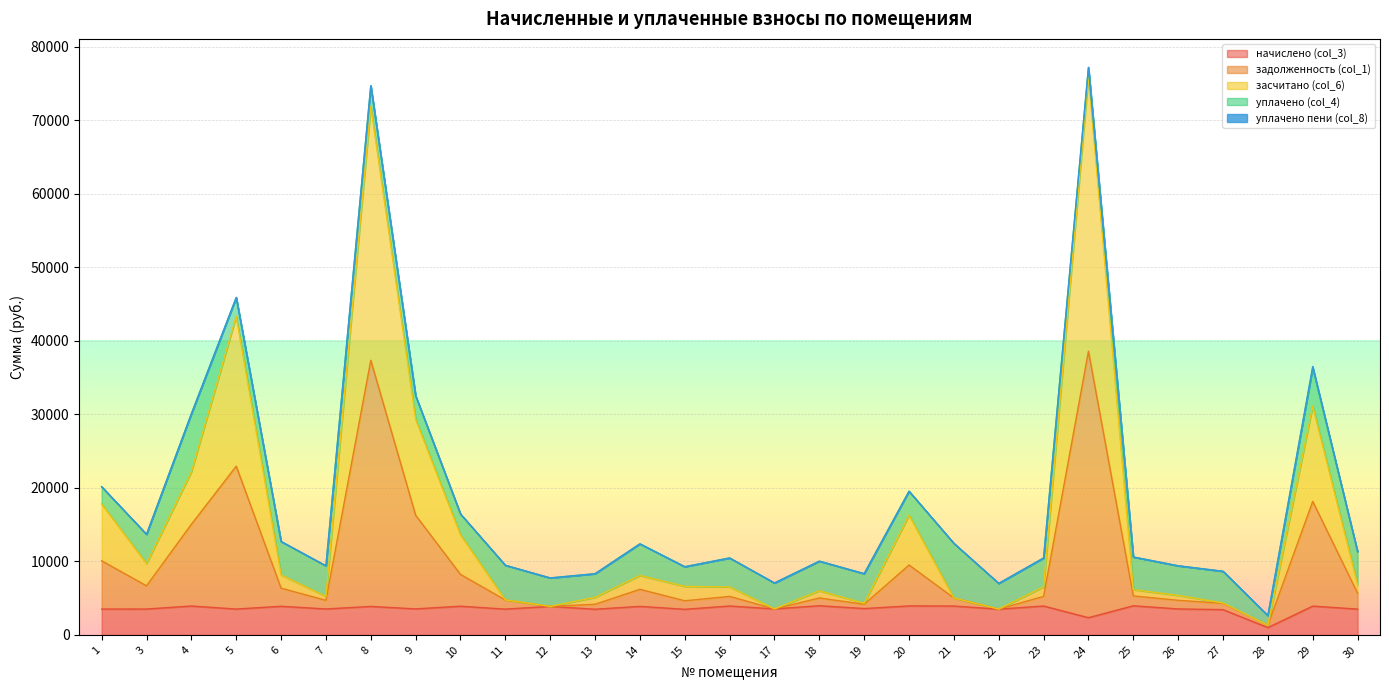

What is the lowest value of the задолженность (col_1) series?

1311.6